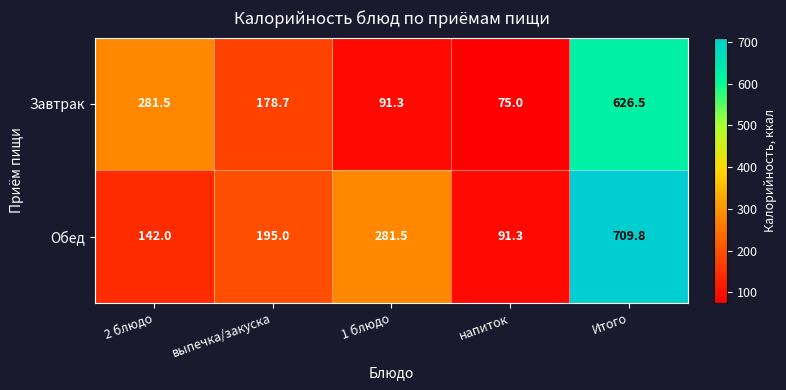

How many data points does each series have?

5